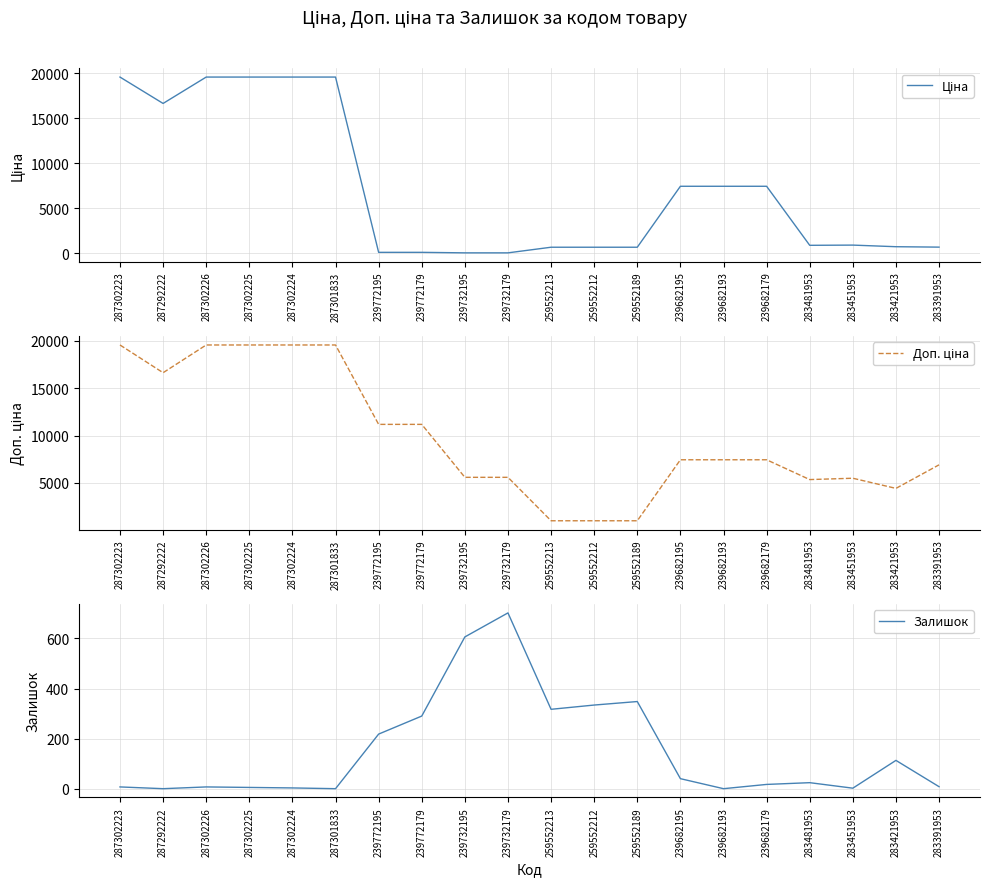

True or false: Ціна has a value of 19564.9 at 287302225.

True